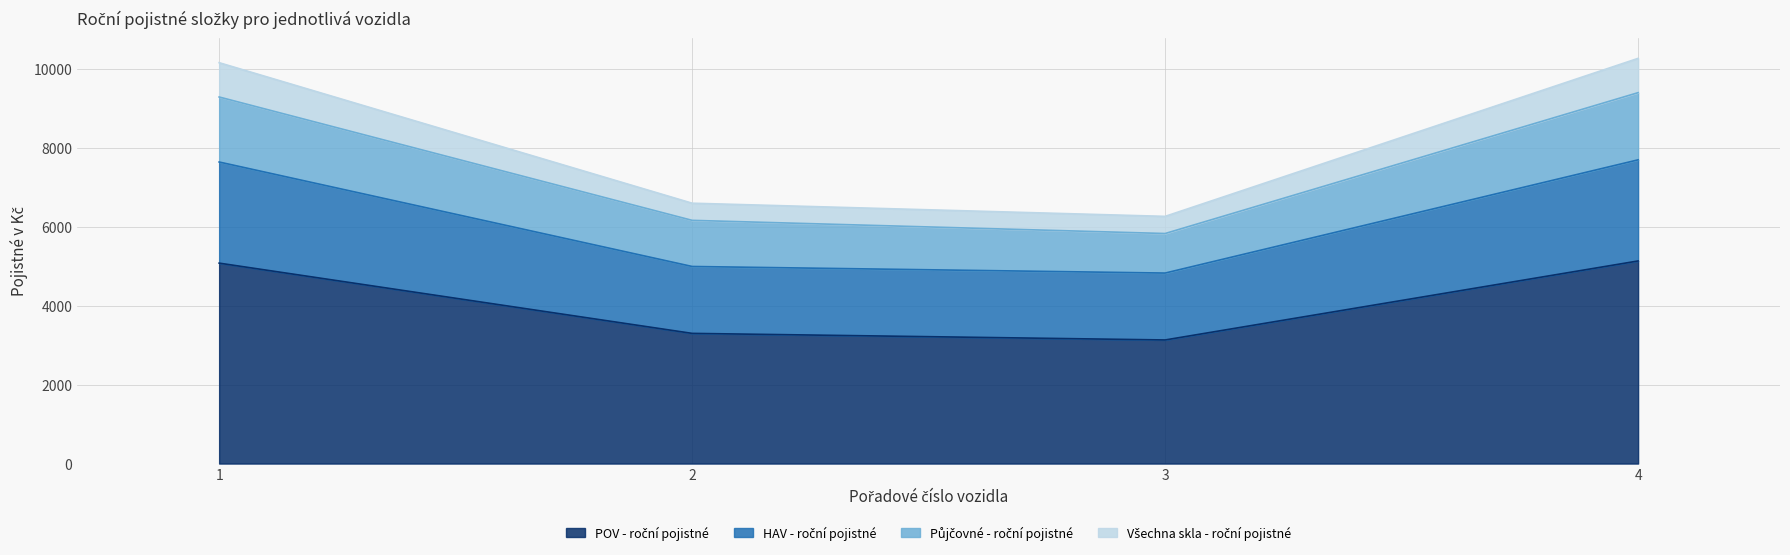

What is the sum of the POV - roční pojistné values at 4 and 2?

8441